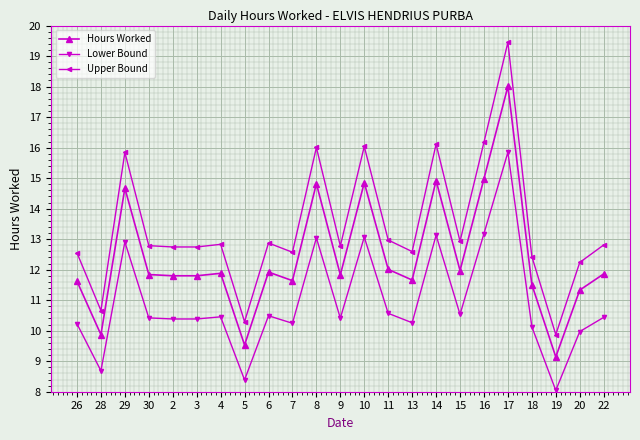

Count the number of categories in the chart.

23